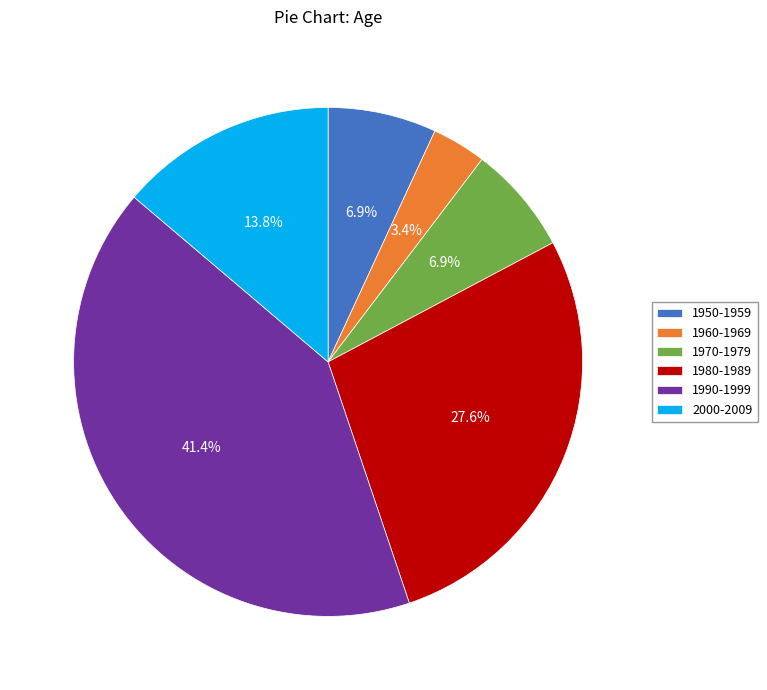

What is the largest slice in the pie chart?

1990-1999